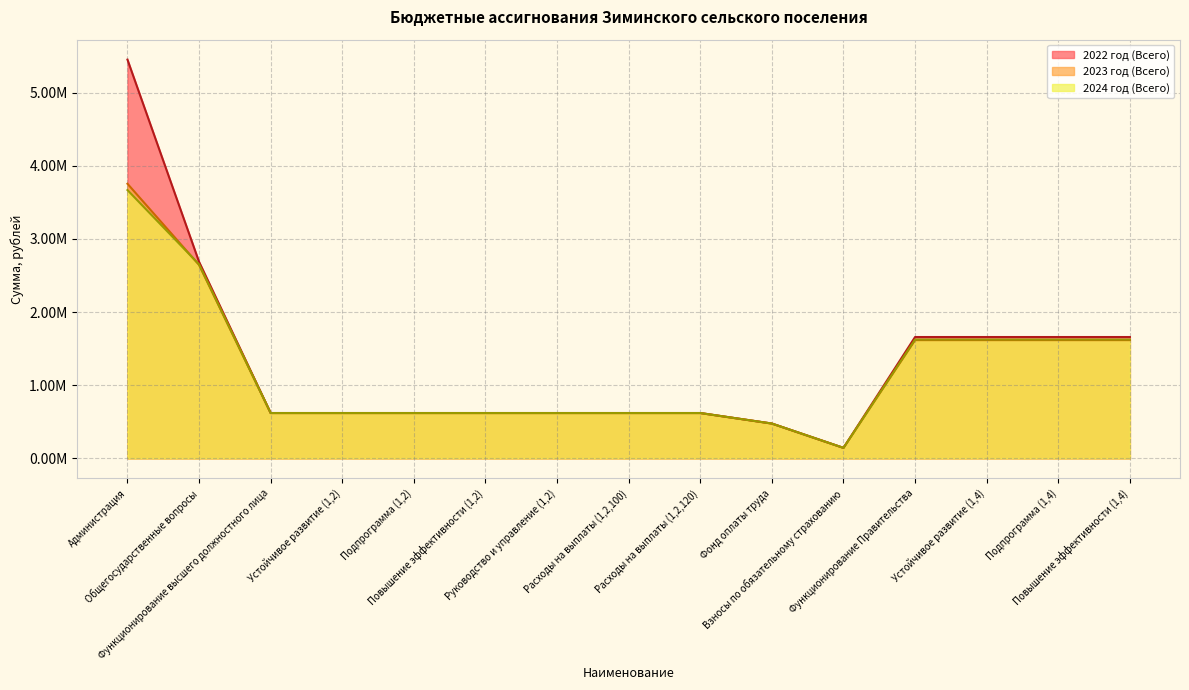

True or false: 2024 год (Всего) has a value of 936556.7 at Расходы на выплаты (1,2,100).

False